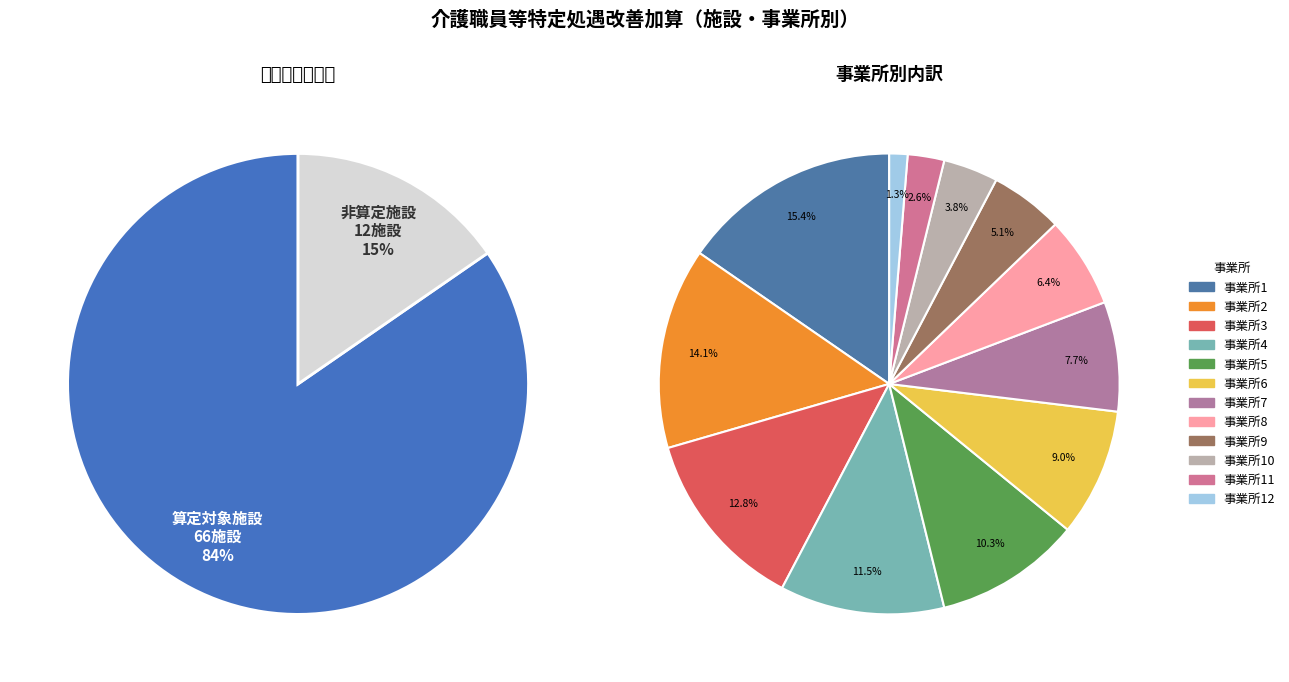

What is the change in value from 3 to 6?

-3